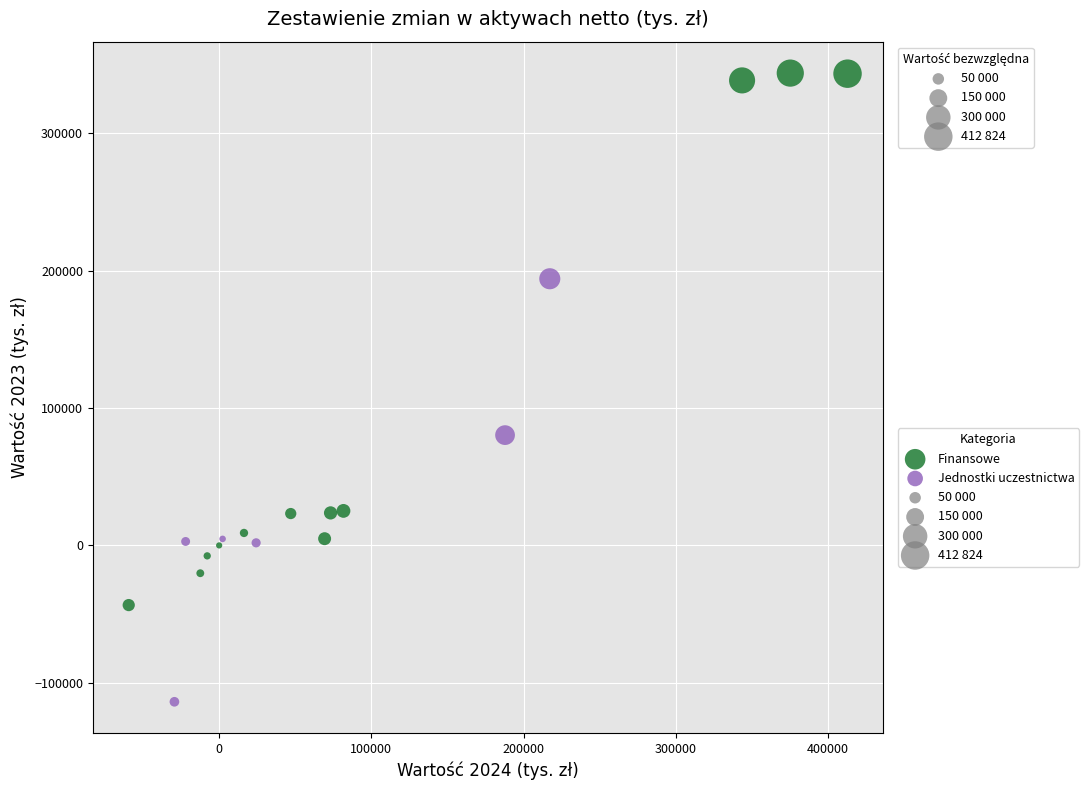

Which series has the widest spread of Y values?

Finansowe